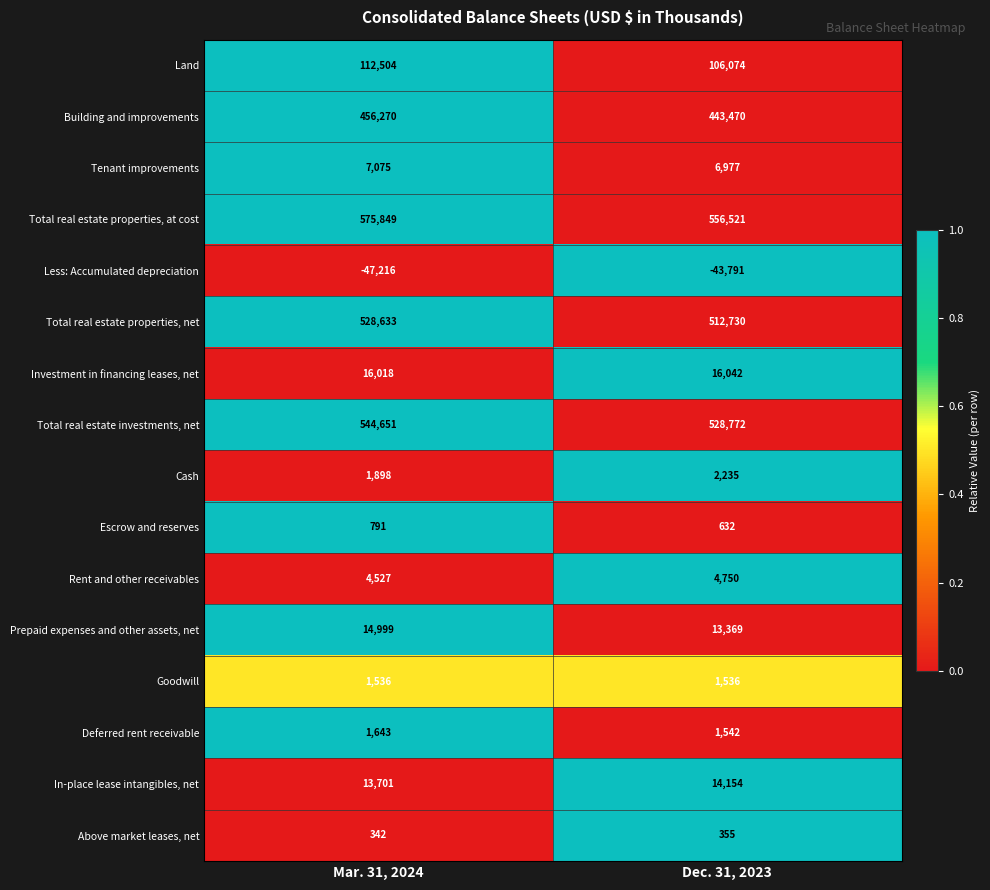

True or false: Less: Accumulated depreciation has a value of -79737 at Mar. 31, 2024.

False